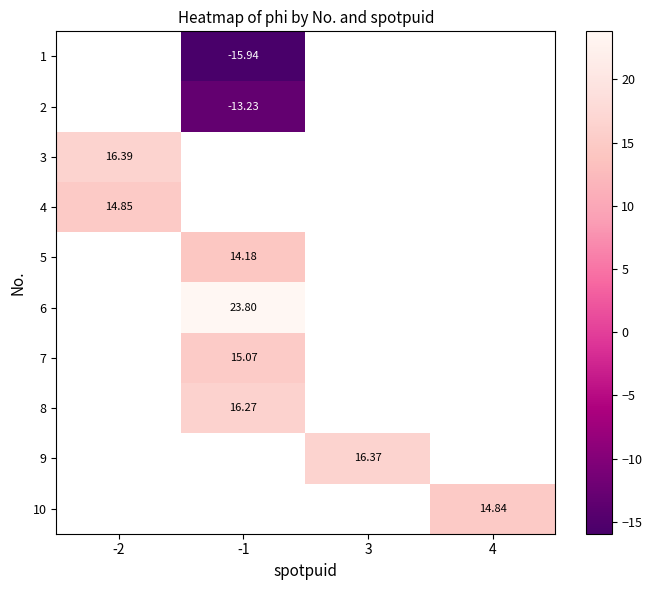

What is the highest value of the 3 series?

16.4